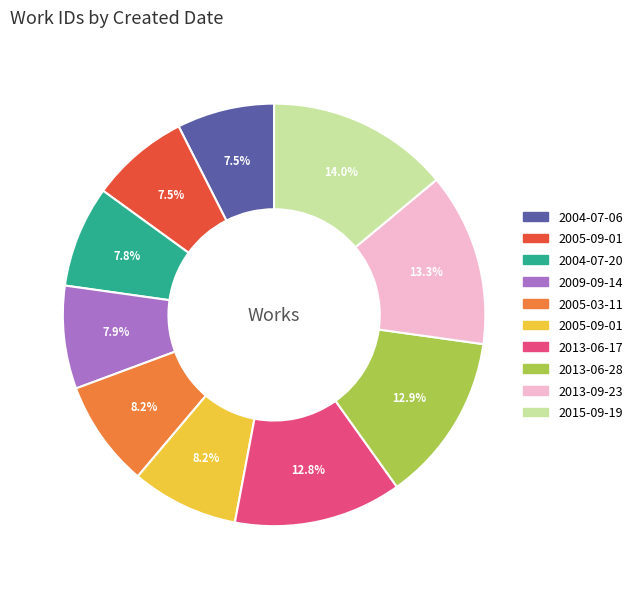

Is there a majority slice in this chart?

No